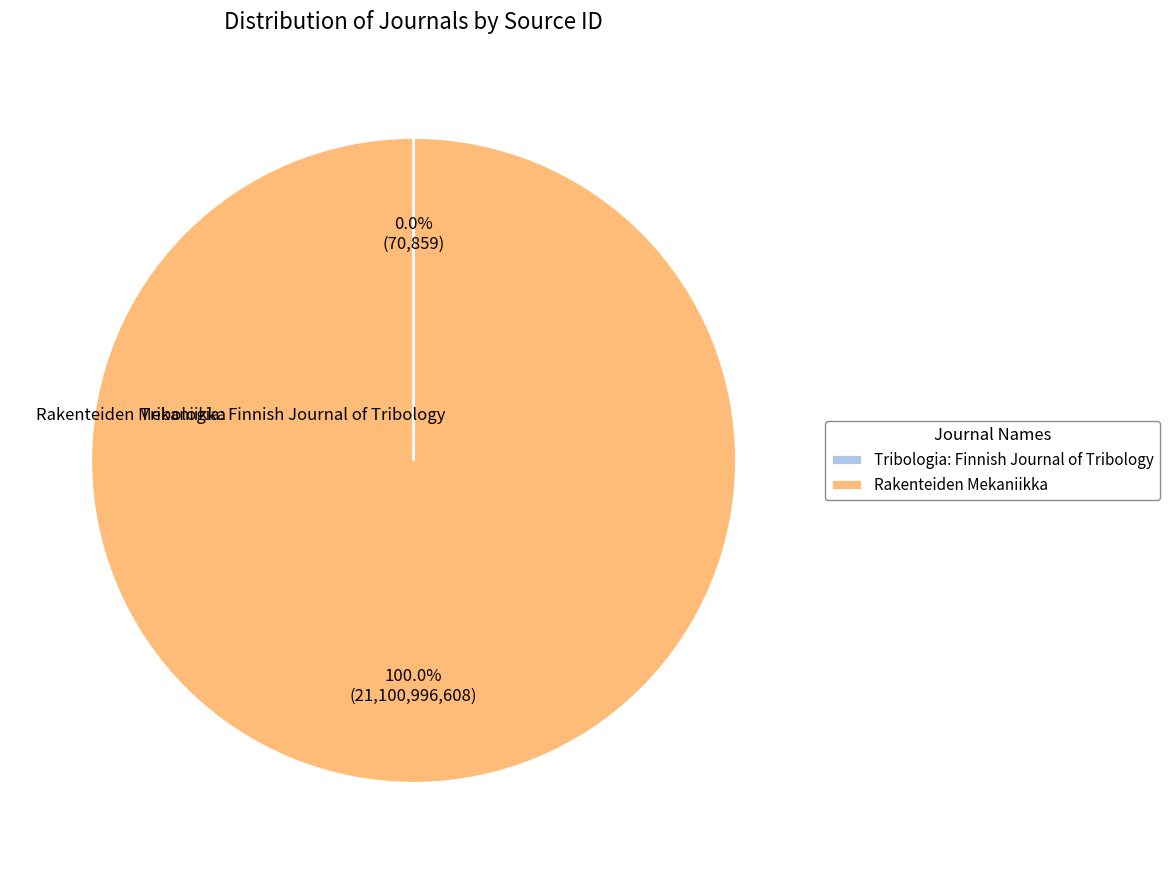

Which category has the biggest portion of the pie?

Rakenteiden Mekaniikka